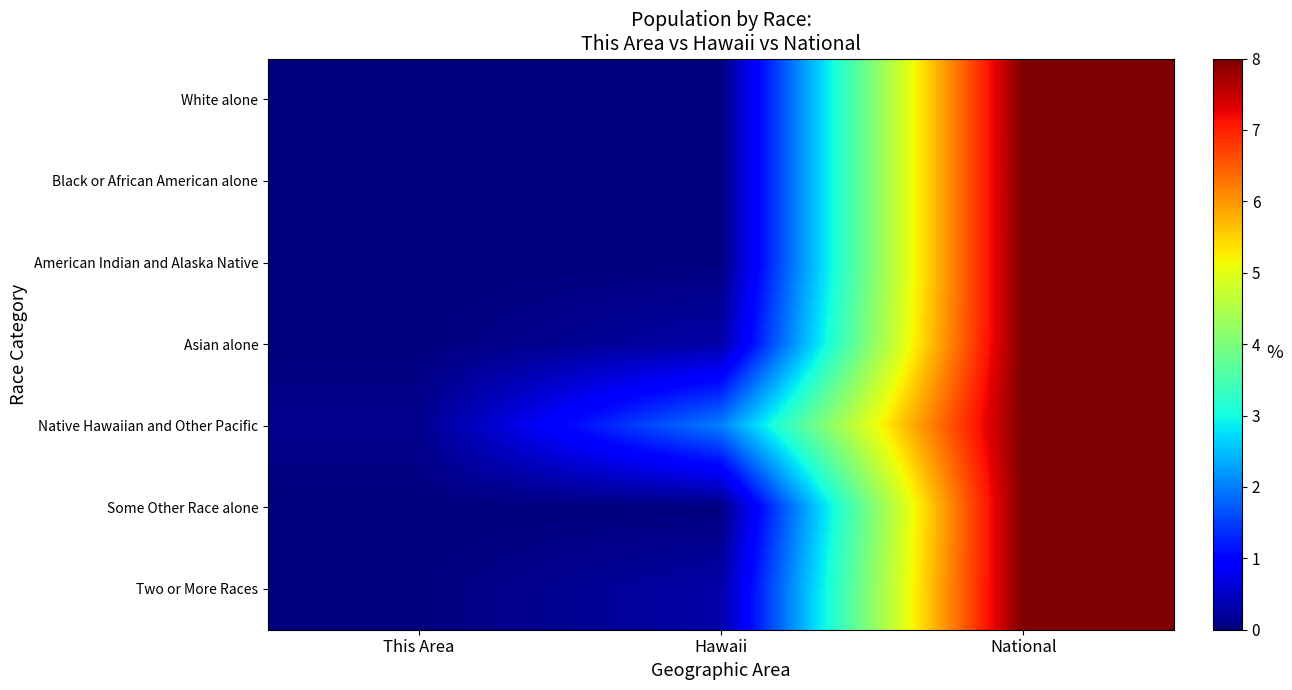

Reading left to right, what are all the values shown in this chart?

White alone: This Area=0.0	Hawaii=0.0	National=8.0
Black or African American alone: This Area=0.0	Hawaii=0.0	National=8.0
American Indian and Alaska Native: This Area=0.0	Hawaii=0.0	National=8.0
Asian alone: This Area=0.0	Hawaii=0.3	National=8.0
Native Hawaiian and Other Pacific: This Area=0.1	Hawaii=2.0	National=8.0
Some Other Race alone: This Area=0.0	Hawaii=0.0	National=8.0
Two or More Races: This Area=0.0	Hawaii=0.3	National=8.0